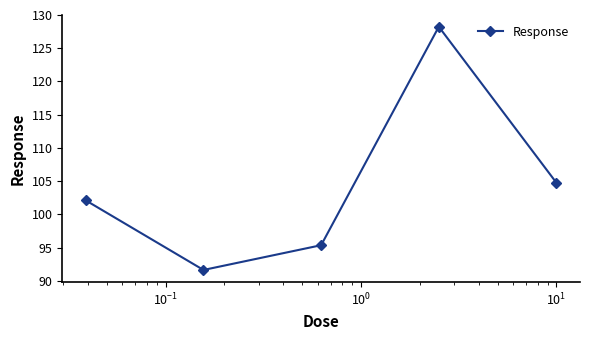

What is the smallest value displayed?

91.6